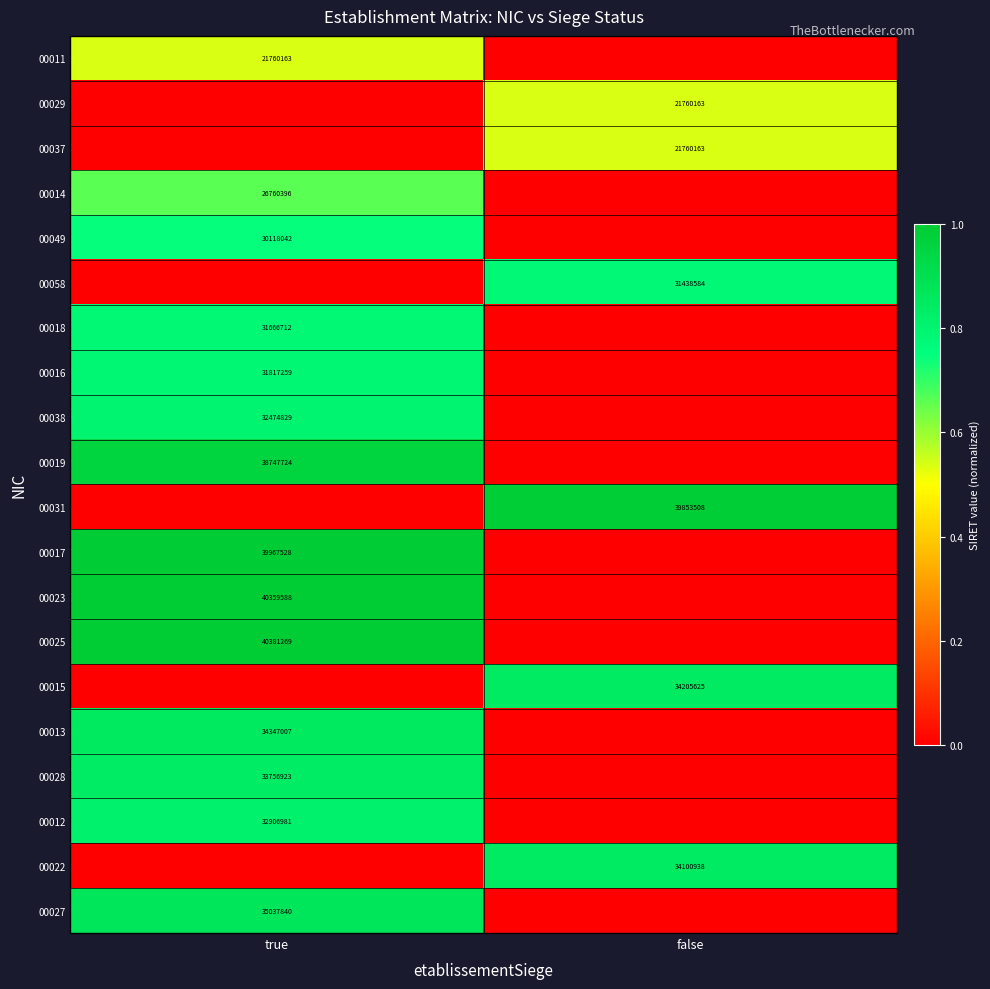

Is it true that 00031 equals 39853508 at false?

True